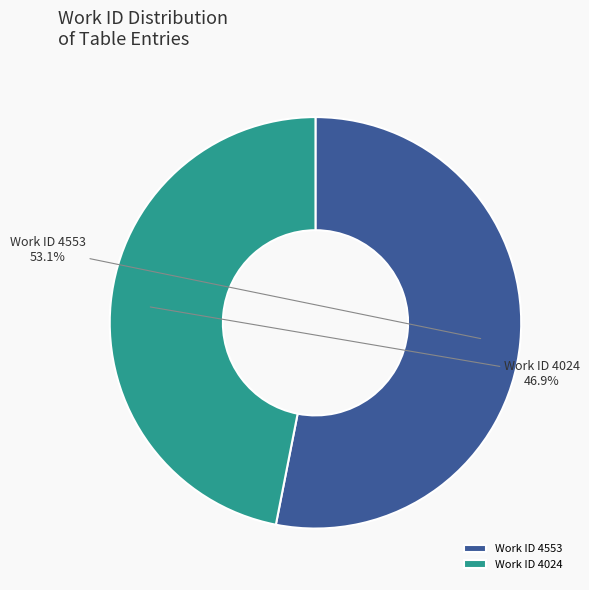

Rank the categories by value from lowest to highest.

Work ID 4024, Work ID 4553